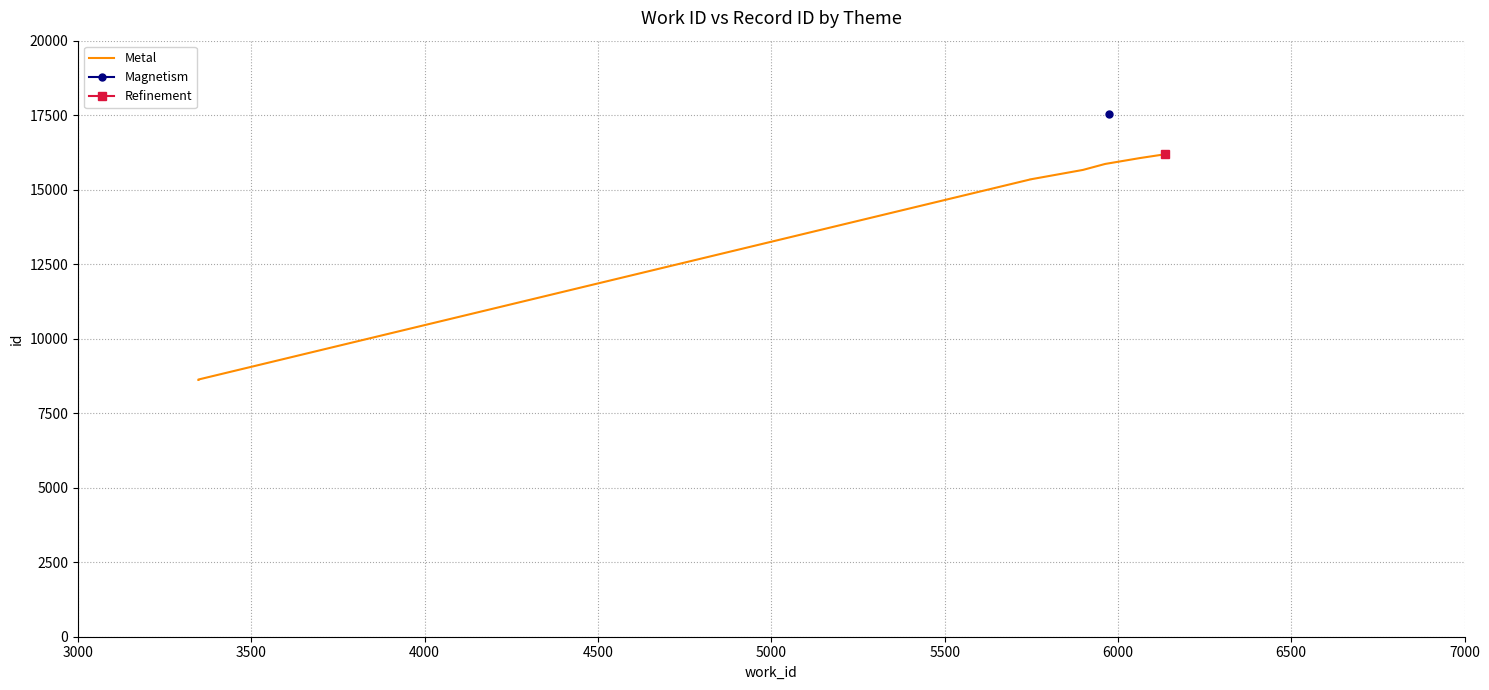

What is the sum of the values at 6000 and 7000?

32055